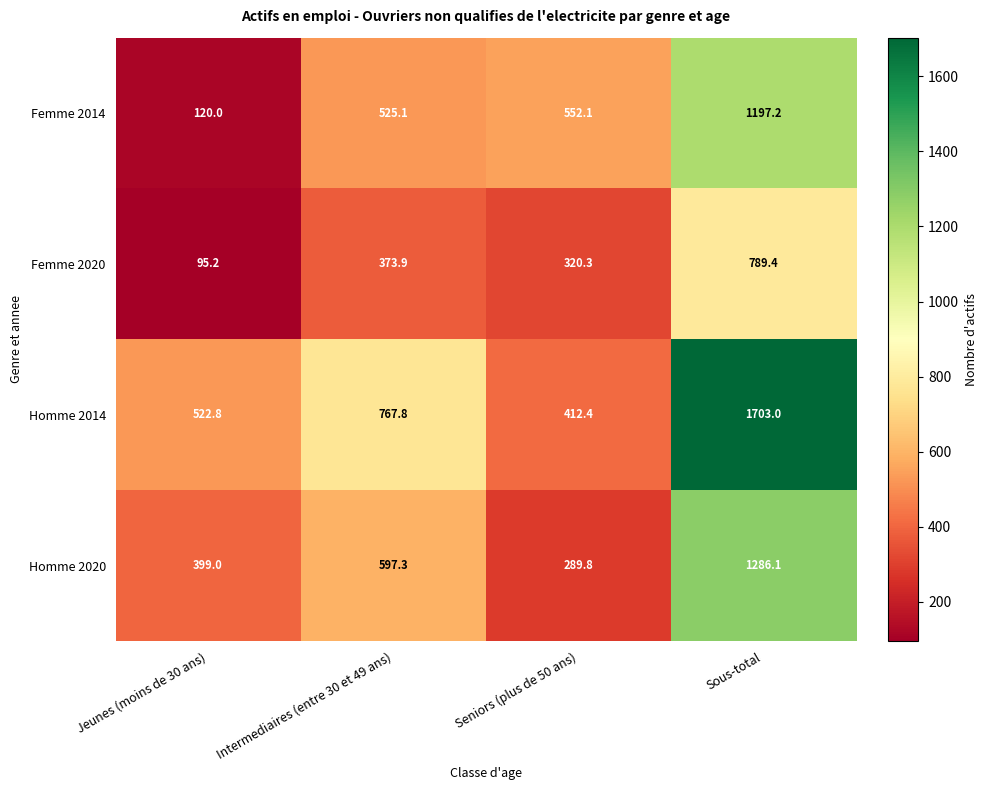

List the series in order of their peak value, highest first.

Homme 2014, Homme 2020, Femme 2014, Femme 2020